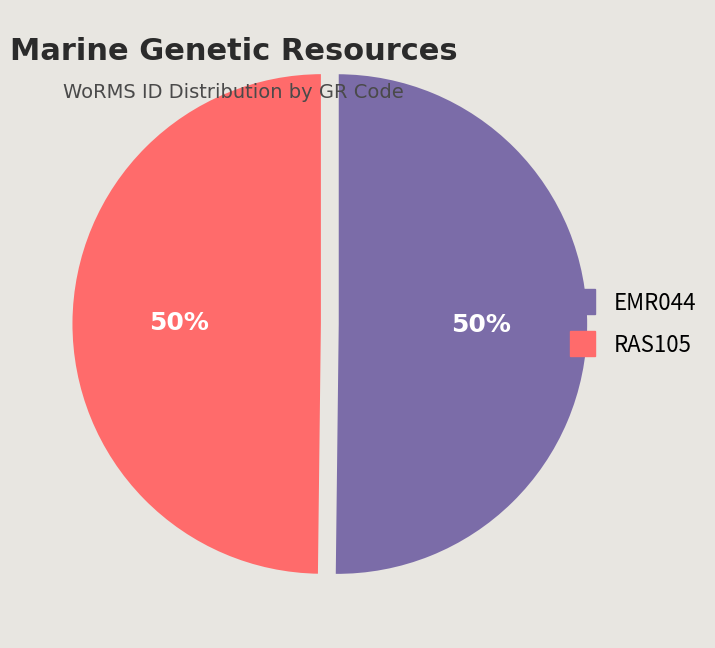

To the nearest percent, what percentage of the pie is RAS105?

50%